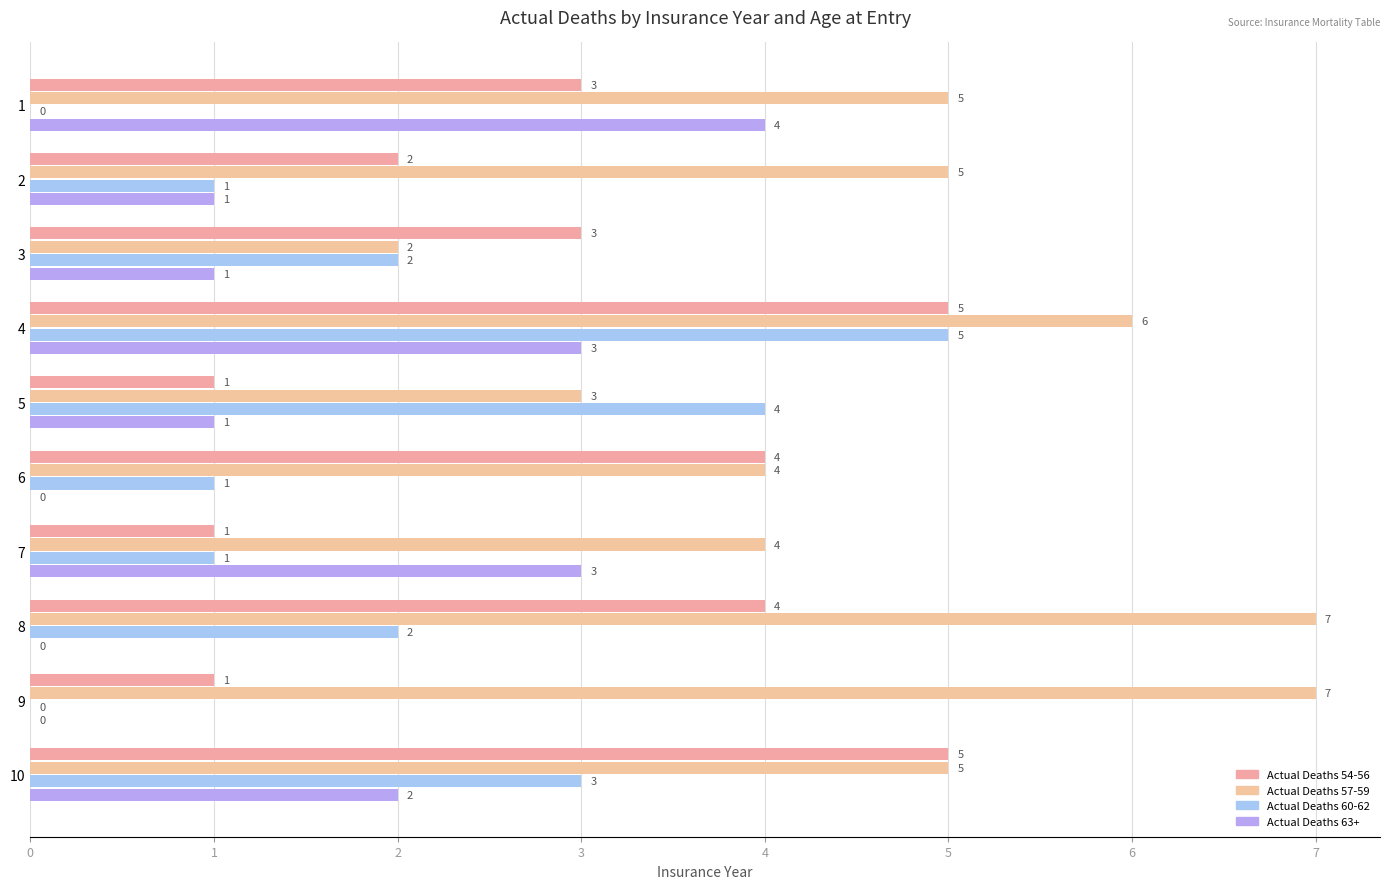

Which series has the largest range (max minus min)?

Actual Deaths 57-59